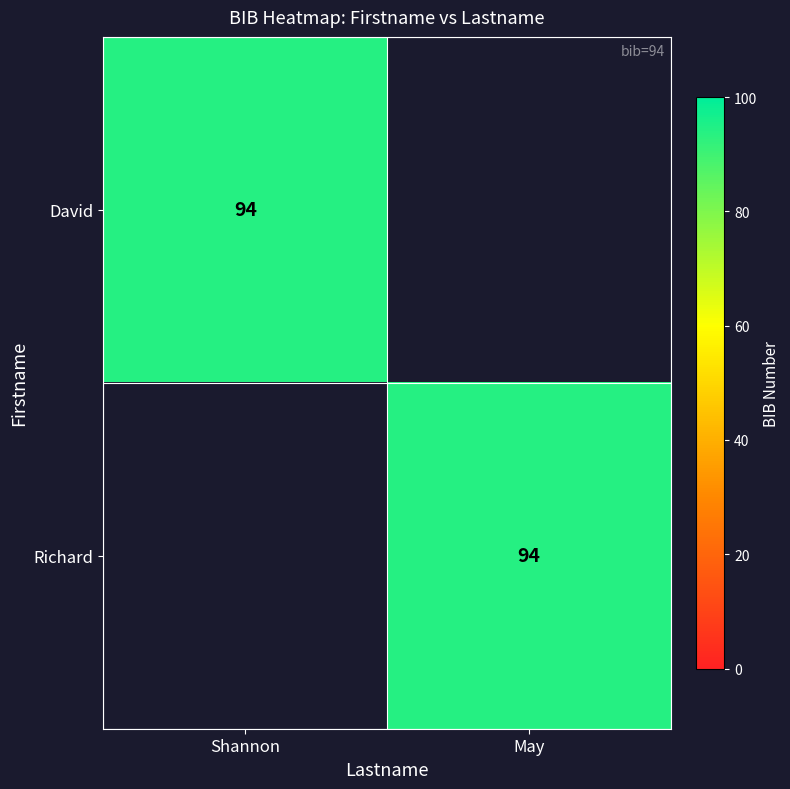

True or false: Richard has a value of 94 at May.

True